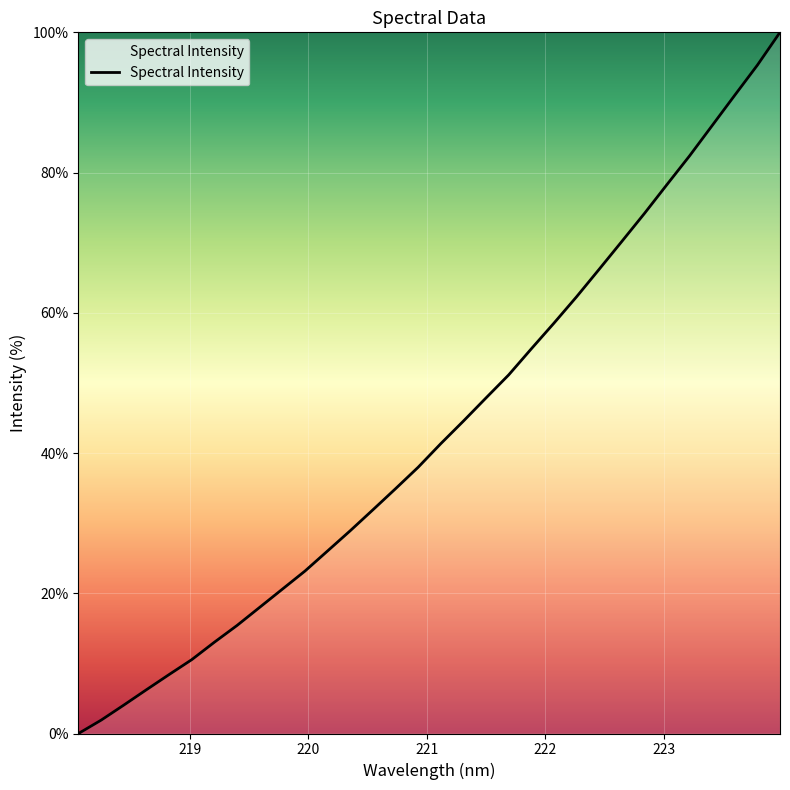

What is the difference between the maximum and minimum values?

100.0